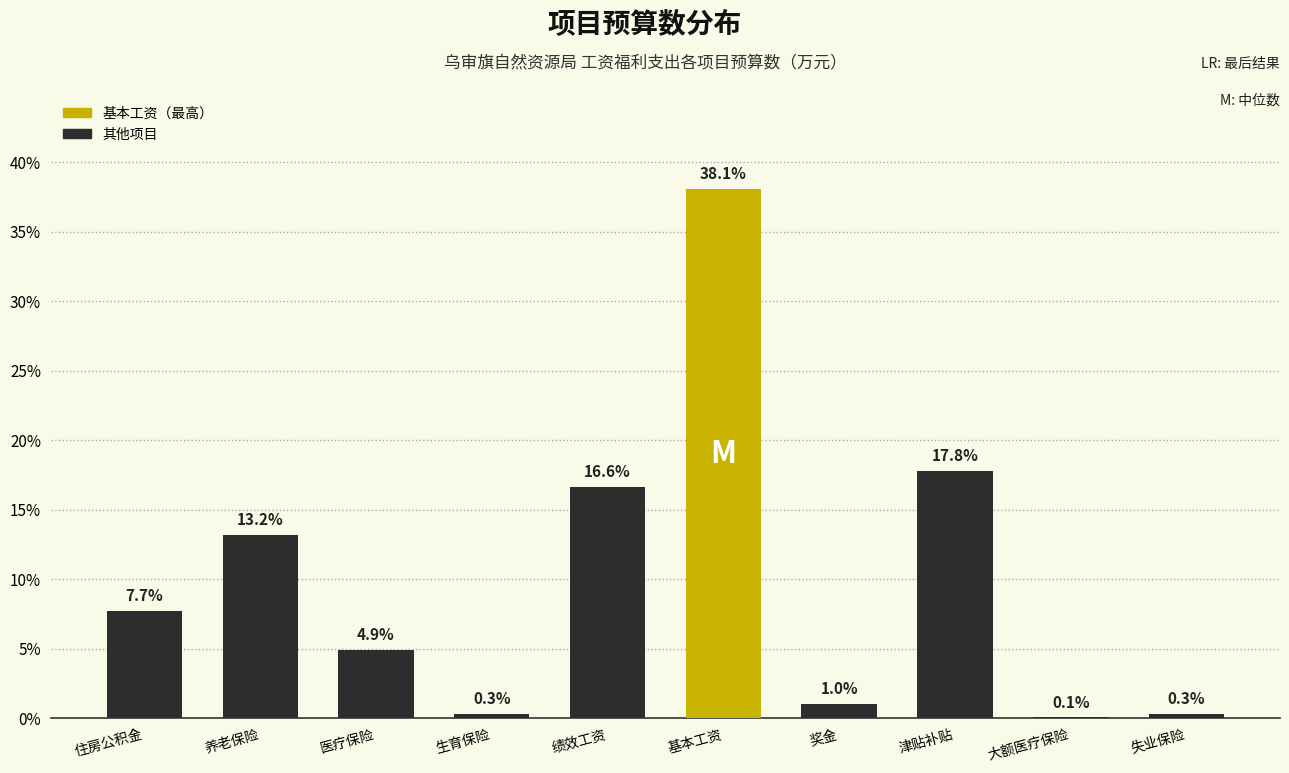

At which label does the data first exceed 7?

住房公积金